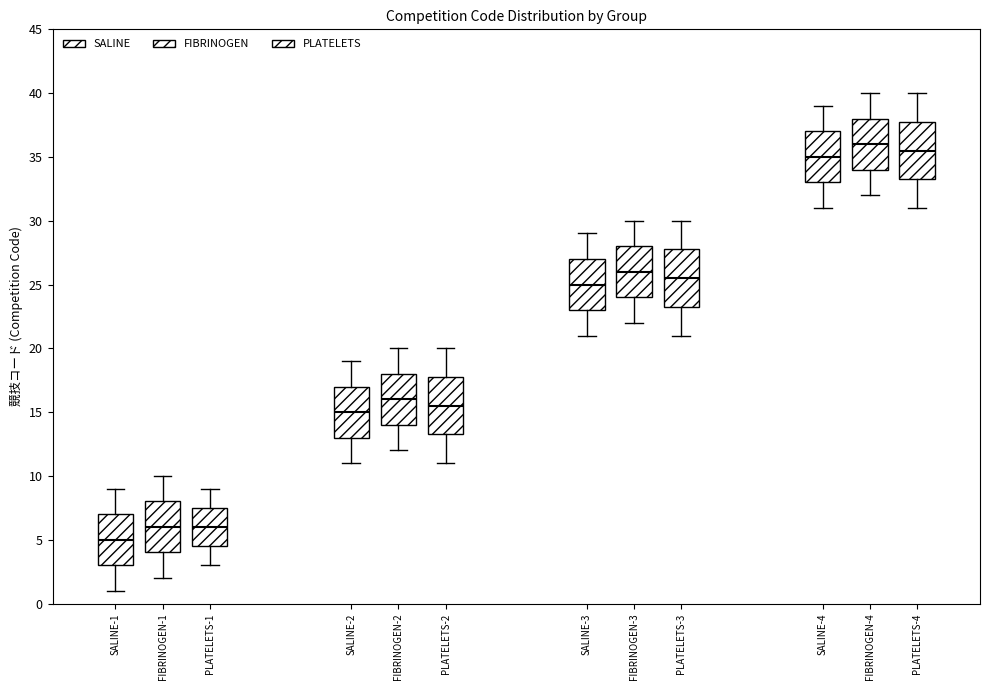

Reading left to right, transcribe this box plot: for each box, give where its median line is, the range the box spans, and where its two whiskers end, as read against the y-axis. The values are not printed on the chart, so give them approximately, as read against the axis.

SALINE-1: median 5.0, box 3.0 to 7.0, whiskers 1.0 to 9.0
FIBRINOGEN-1: median 6.0, box 4.0 to 8.0, whiskers 2.0 to 10.0
PLATELETS-1: median 6.0, box 4.5 to 7.5, whiskers 3.0 to 9.0
SALINE-2: median 15.0, box 13.0 to 17.0, whiskers 11.0 to 19.0
FIBRINOGEN-2: median 16.0, box 14.0 to 18.0, whiskers 12.0 to 20.0
PLATELETS-2: median 15.5, box 13.5 to 18.0, whiskers 11.0 to 20.0
SALINE-3: median 25.0, box 23.0 to 27.0, whiskers 21.0 to 29.0
FIBRINOGEN-3: median 26.0, box 24.0 to 28.0, whiskers 22.0 to 30.0
PLATELETS-3: median 25.5, box 23.5 to 28.0, whiskers 21.0 to 30.0
SALINE-4: median 35.0, box 33.0 to 37.0, whiskers 31.0 to 39.0
FIBRINOGEN-4: median 36.0, box 34.0 to 38.0, whiskers 32.0 to 40.0
PLATELETS-4: median 35.5, box 33.5 to 38.0, whiskers 31.0 to 40.0